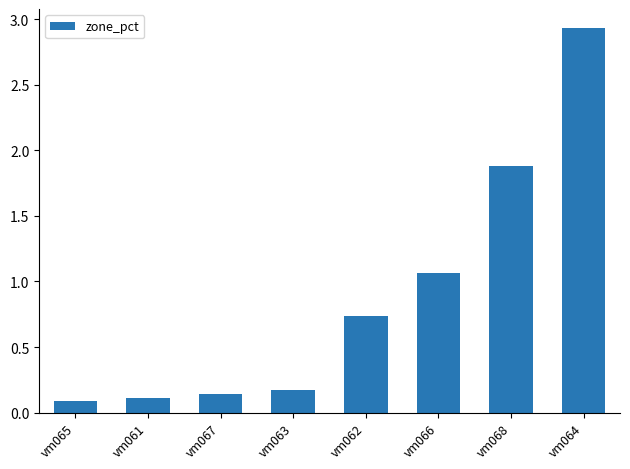

Which category has the highest value across all series?

vm064